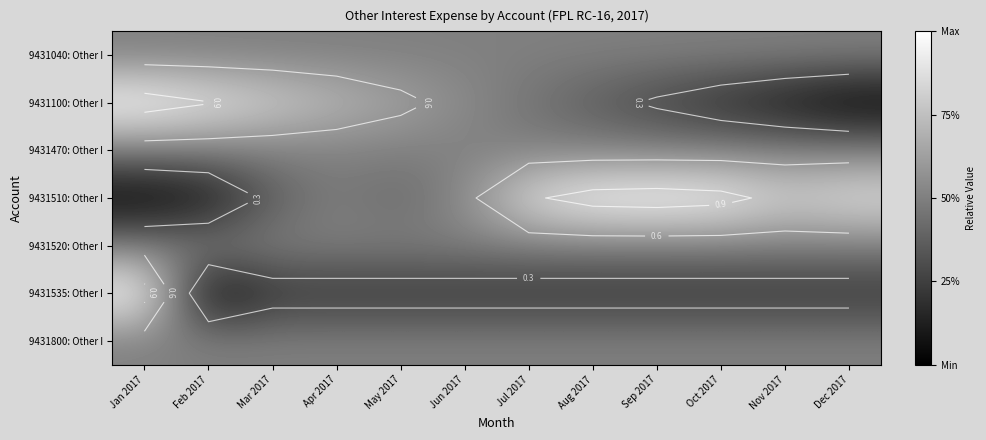

What is the maximum value for 9431510: Other I?

1.0